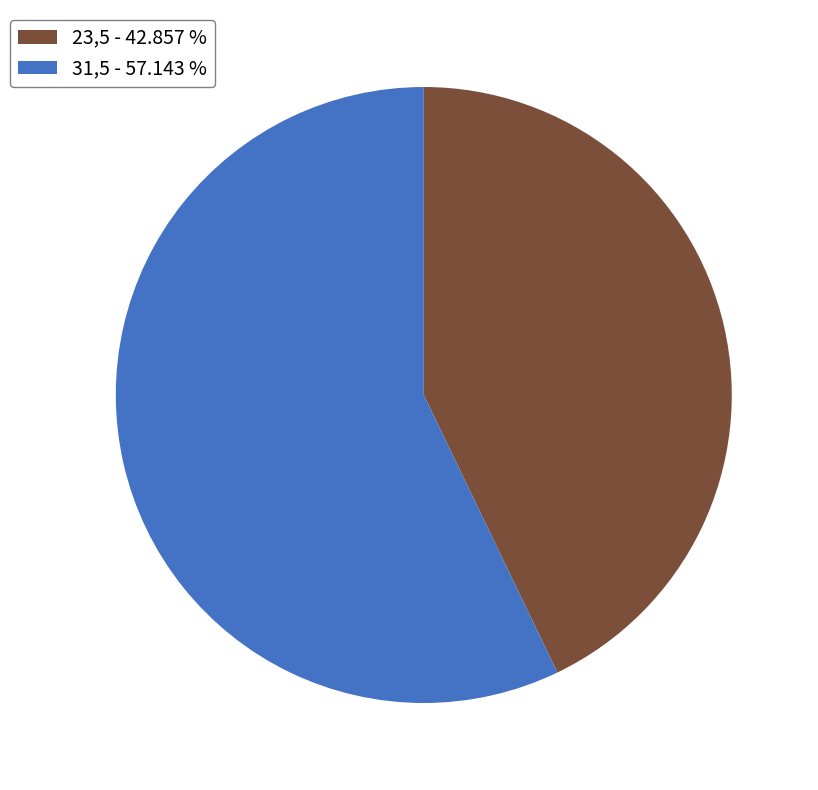

Which category has the smallest portion of the pie?

23,5